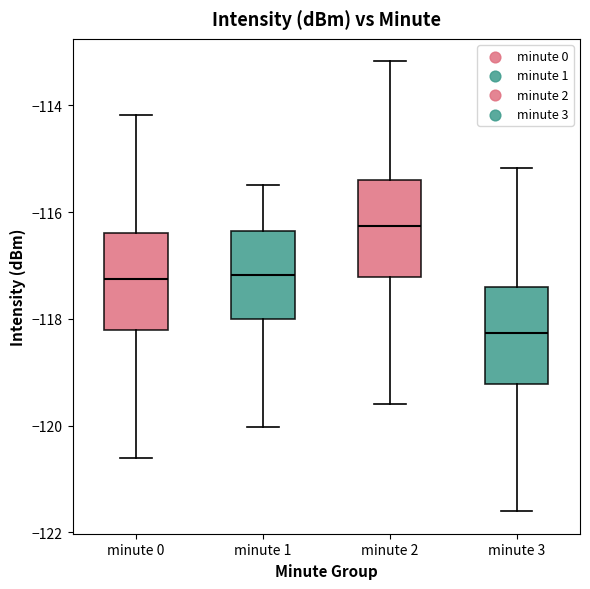

Where does the upper whisker of the box for minute 0 end on the y-axis? The values are not printed on the chart, so give them approximately, as read against the axis.

-114.2